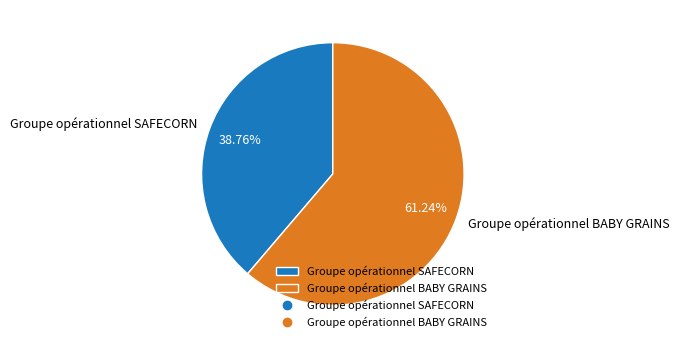

Rank the categories by value from highest to lowest.

Groupe opérationnel BABY GRAINS, Groupe opérationnel SAFECORN